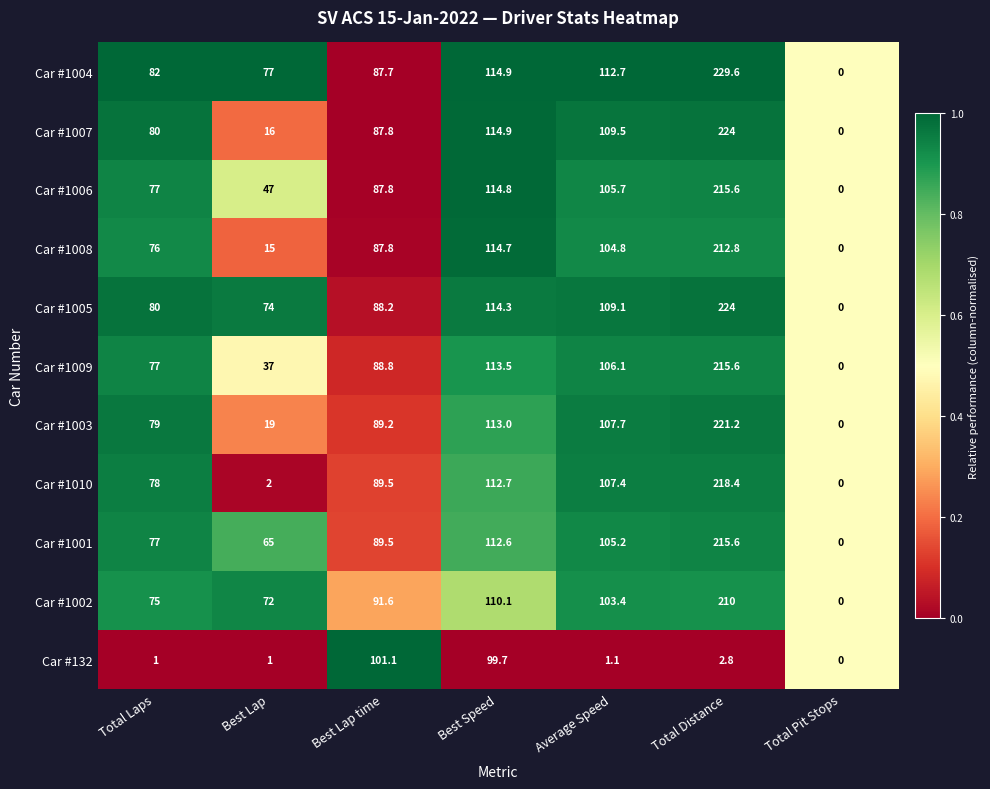

What is the difference between the maximum and second lowest values in the Car #1009 series?

178.6